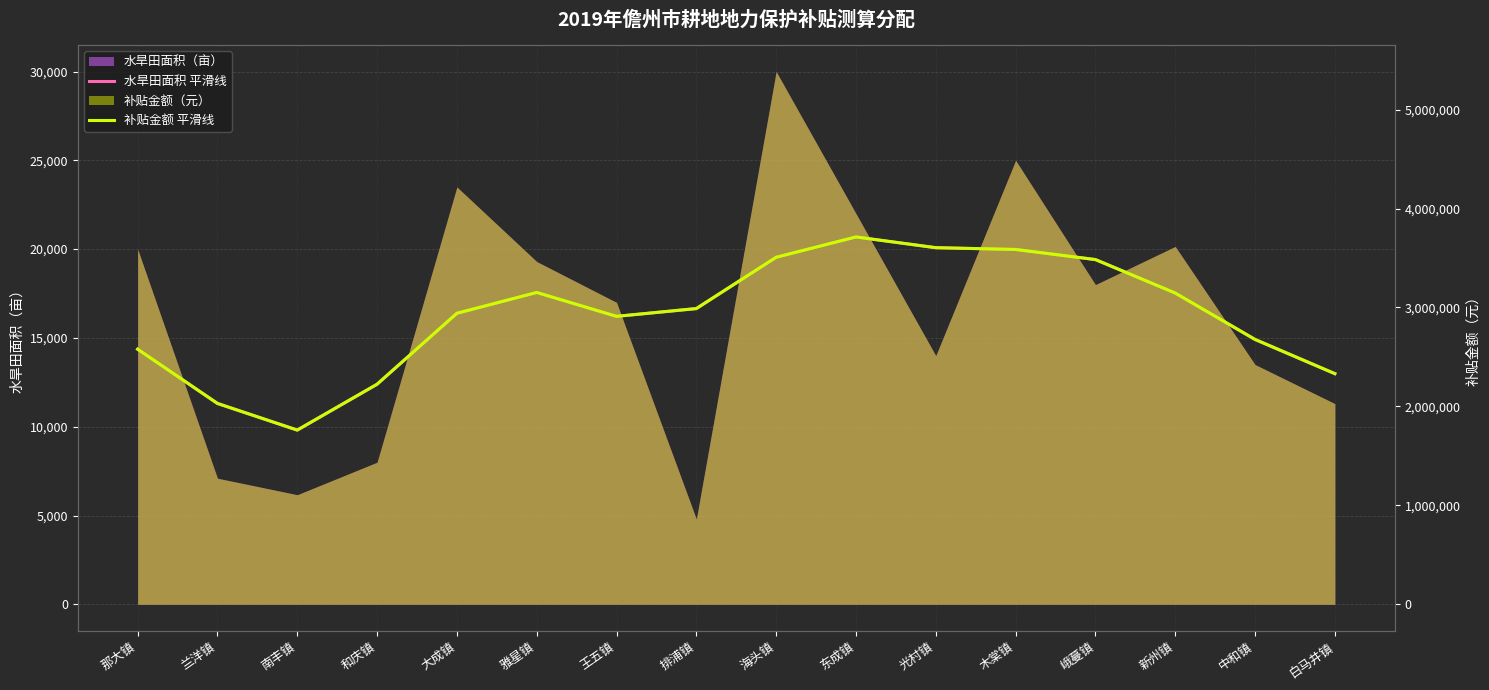

True or false: 水旱田面积 平滑线 and 补贴金额 平滑线 intersect in this chart.

False